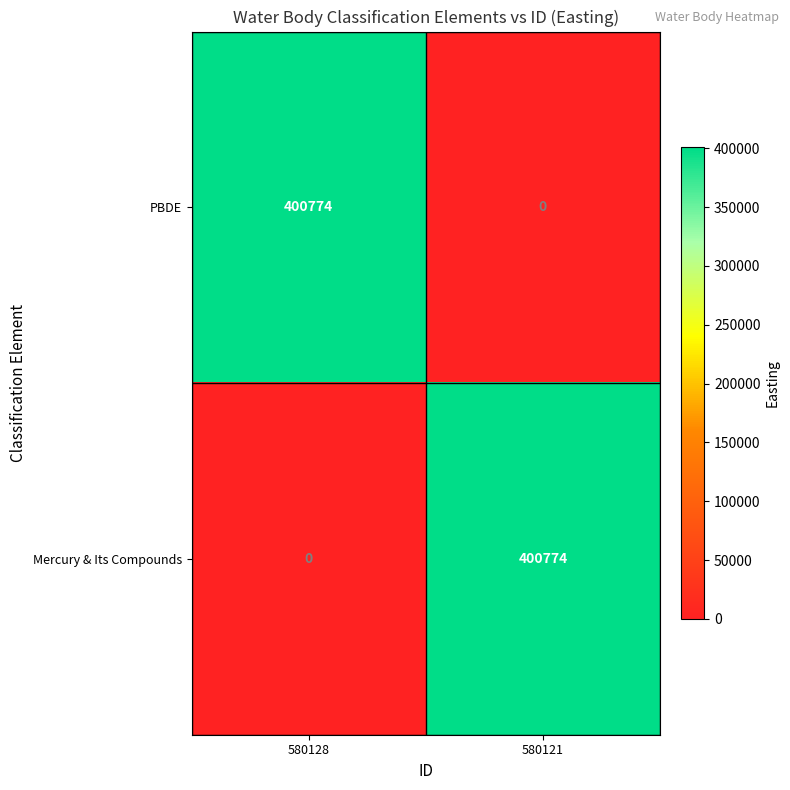

What is the total value across all series at 580128?

400774